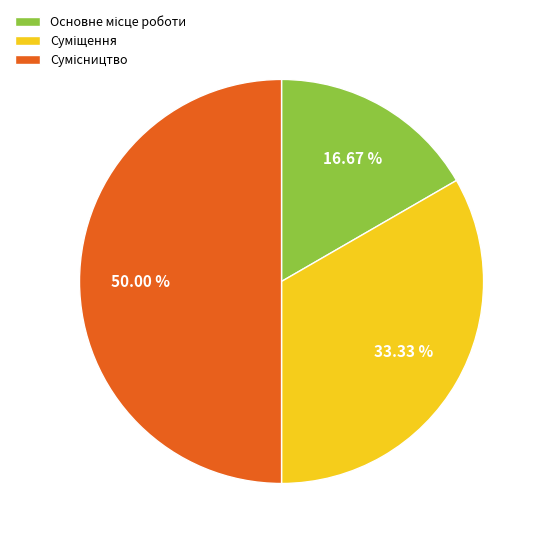

Rank the categories by value from lowest to highest.

Основне місце роботи, Суміщення, Сумісництво